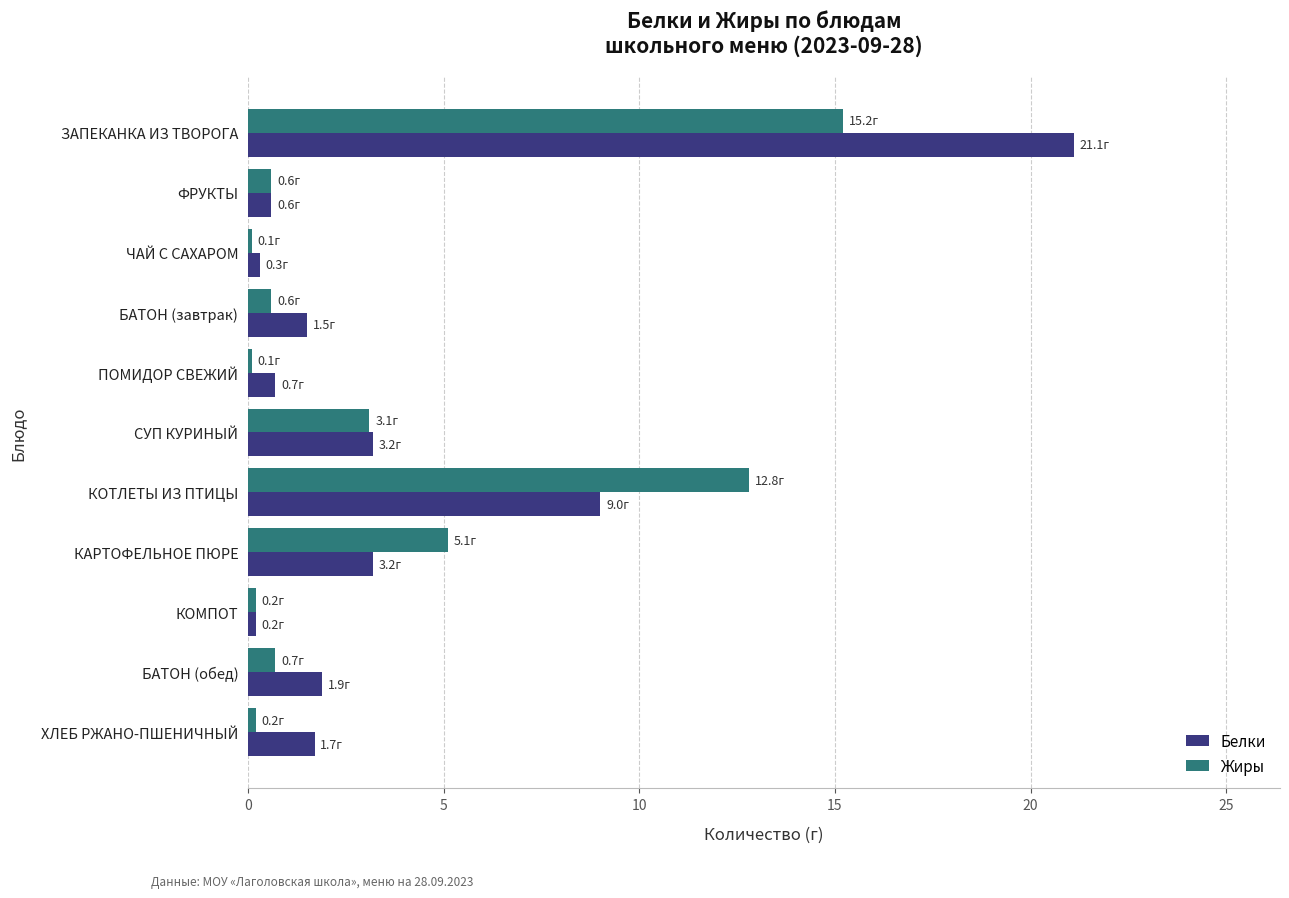

At which category does the chart reach its peak across all series?

ЗАПЕКАНКА ИЗ ТВОРОГА